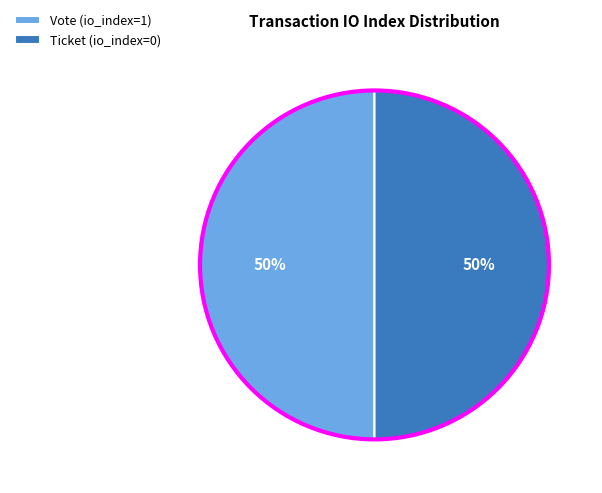

The Vote (io_index=1) slice represents 37% of the pie. True or false?

False